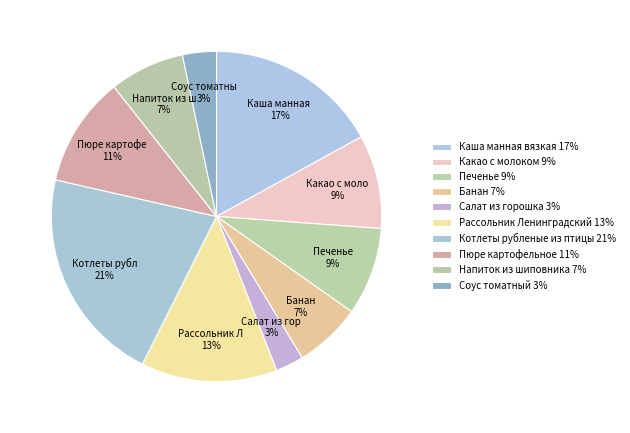

Count the number of slices in the pie.

10